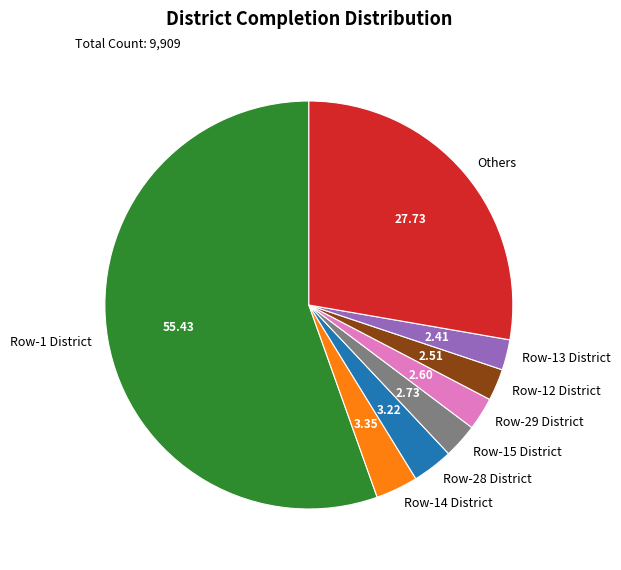

Which slice represents more than half of the pie?

Row-1 District